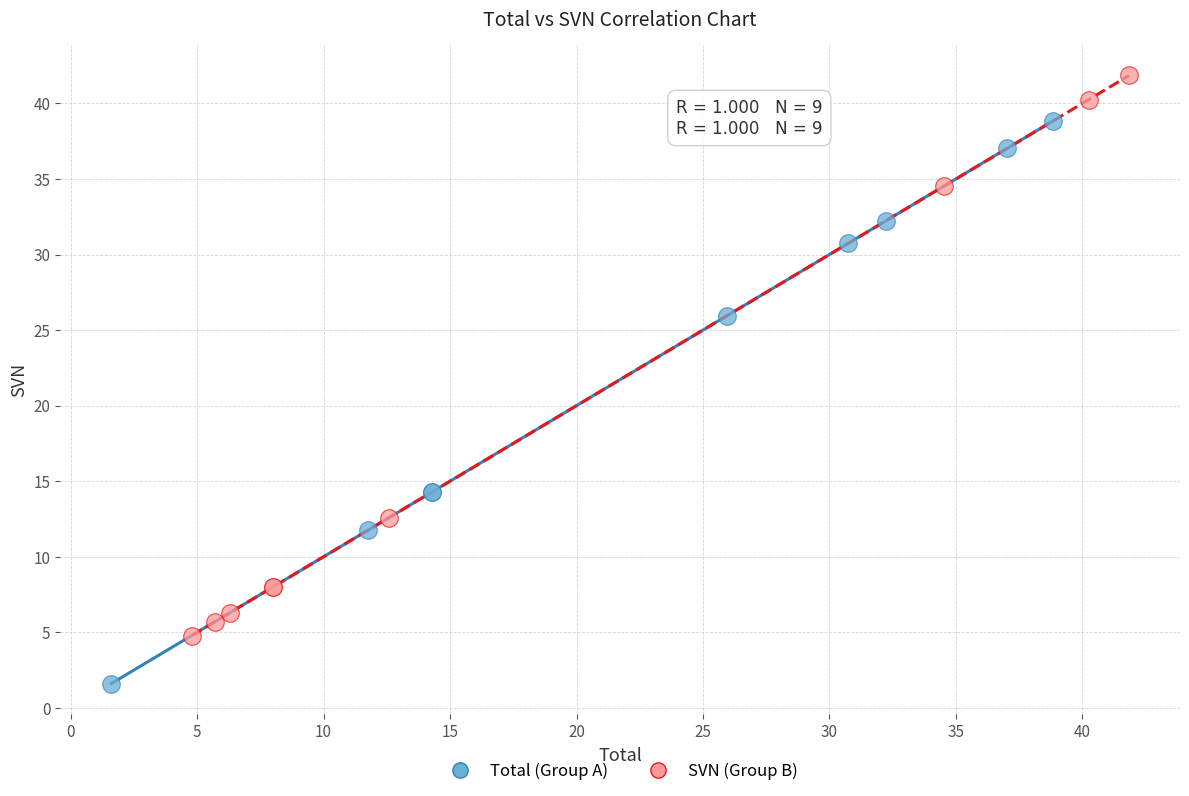

Which series reaches the maximum Y coordinate?

SVN (Group B)